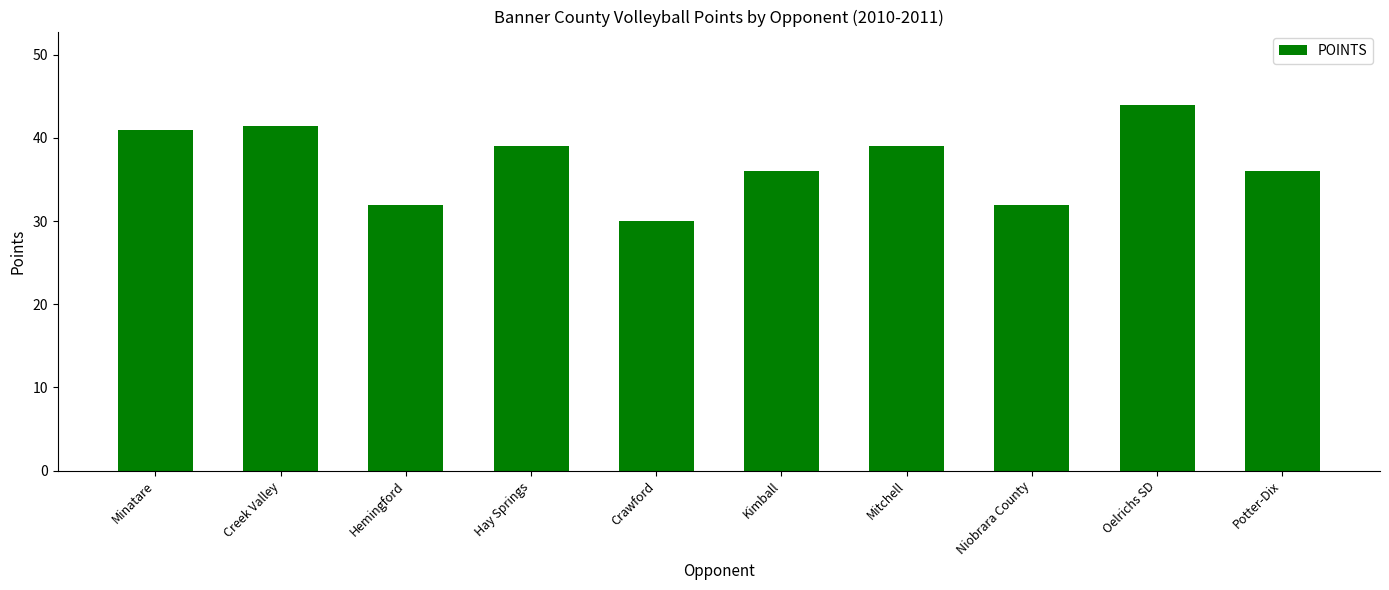

What value does the data have at Kimball?

36.0